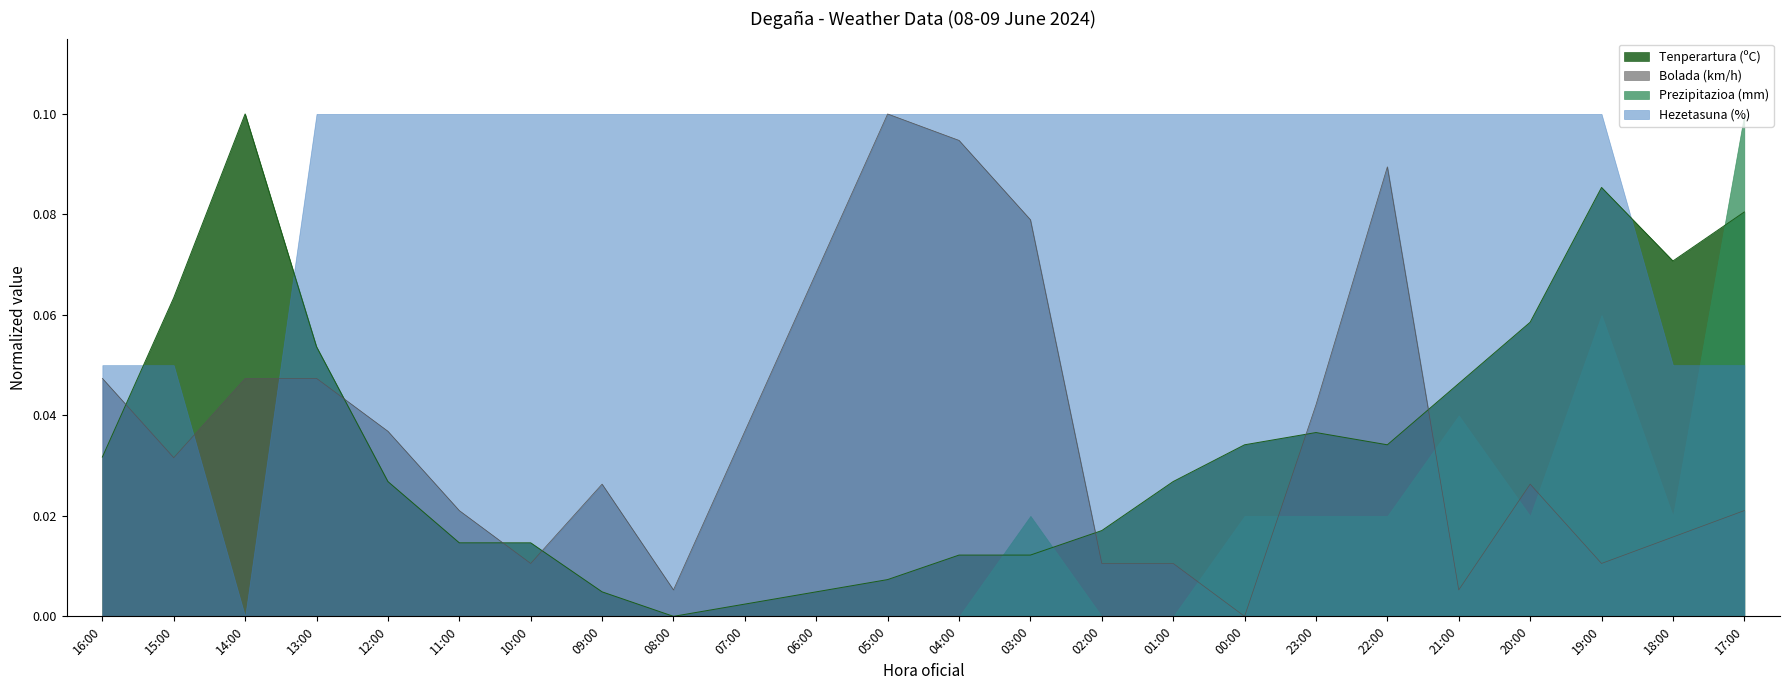

True or false: Bolada (km/h) has a value of 0.1 at 00:00.

False